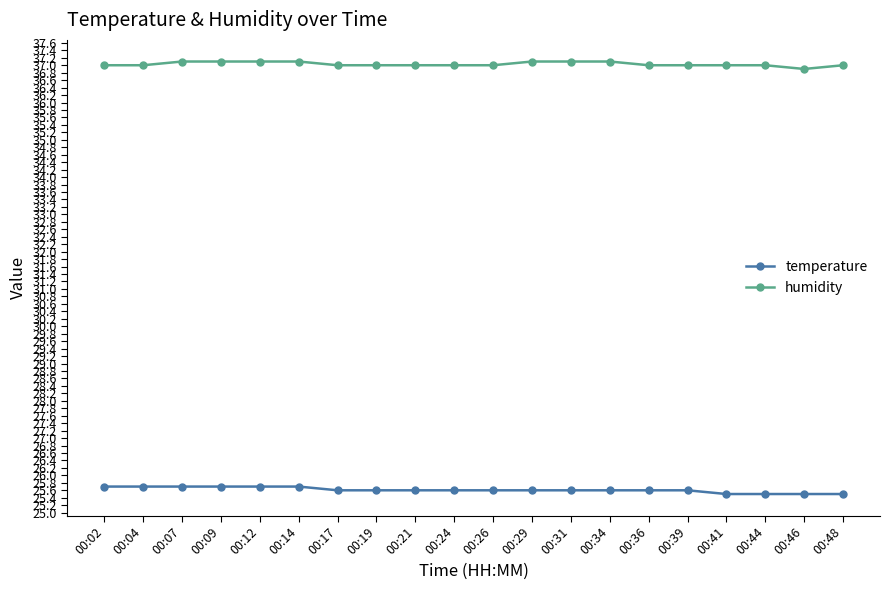

At 00:02, list the series in order from smallest to largest.

temperature, humidity